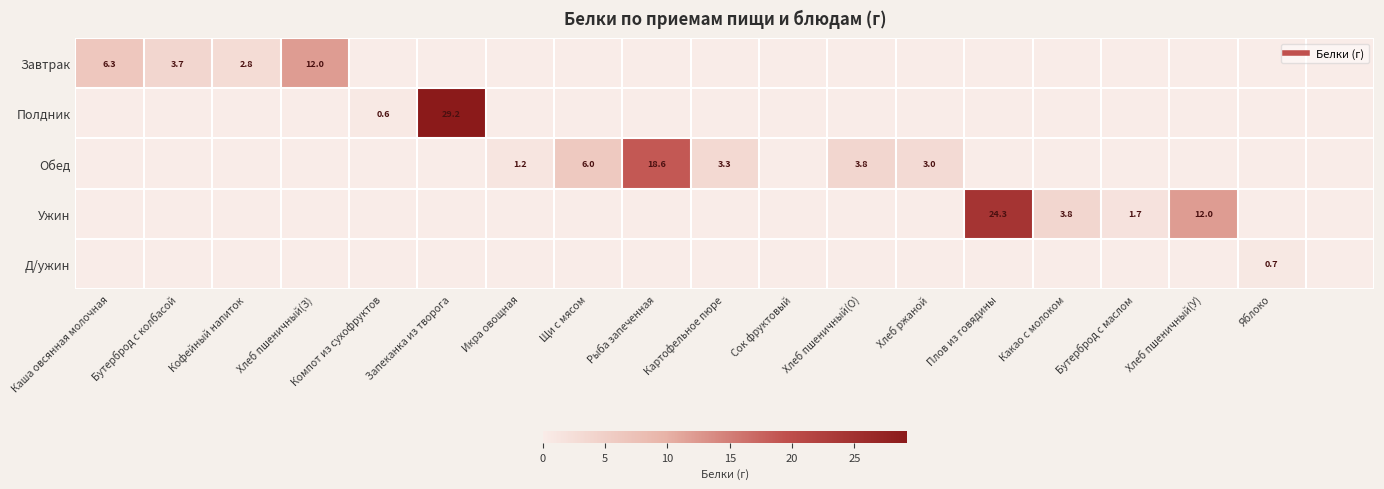

Which series has the widest spread of values?

Полдник